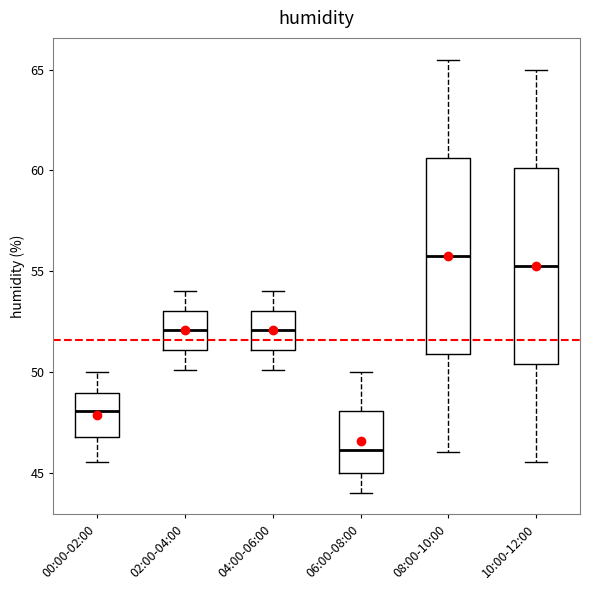

Which box's median line is the highest?

08:00-10:00